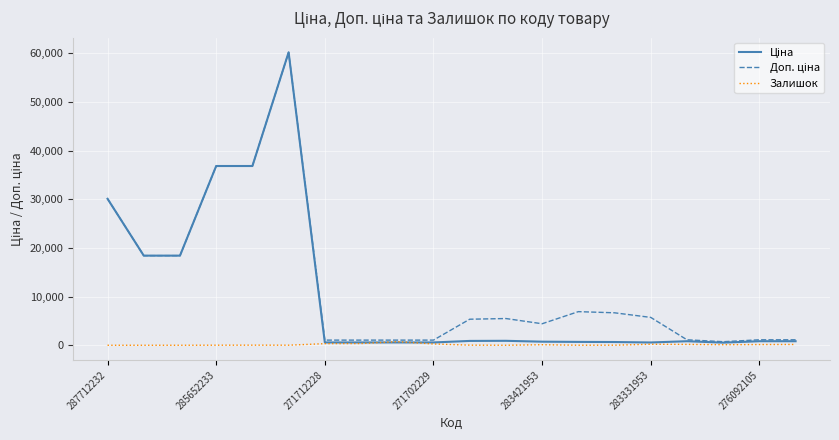

Reading left to right, extract all data points from this chart.

Ціна: 30102.8	18420.9	18420.9	36841.8	36841.8	60205.6	578.1	578.1	578.1	578.1	892.2	915.8	737.2	691.0	667.4	572.7	831.5	540.5	831.5	831.5
Доп. ціна: 30102.8	18420.9	18420.9	36841.8	36841.8	60205.6	1060.0	1060.0	1060.0	1060.0	5353.1	5495.0	4423.0	6910.3	6673.6	5727.0	1126.7	732.0	1126.7	1126.7
Залишок: 0.0	0.0	0.0	14.0	23.0	16.0	334.0	353.0	736.0	273.0	24.0	2.0	113.0	8.0	19.0	204.0	177.0	114.0	151.0	167.0